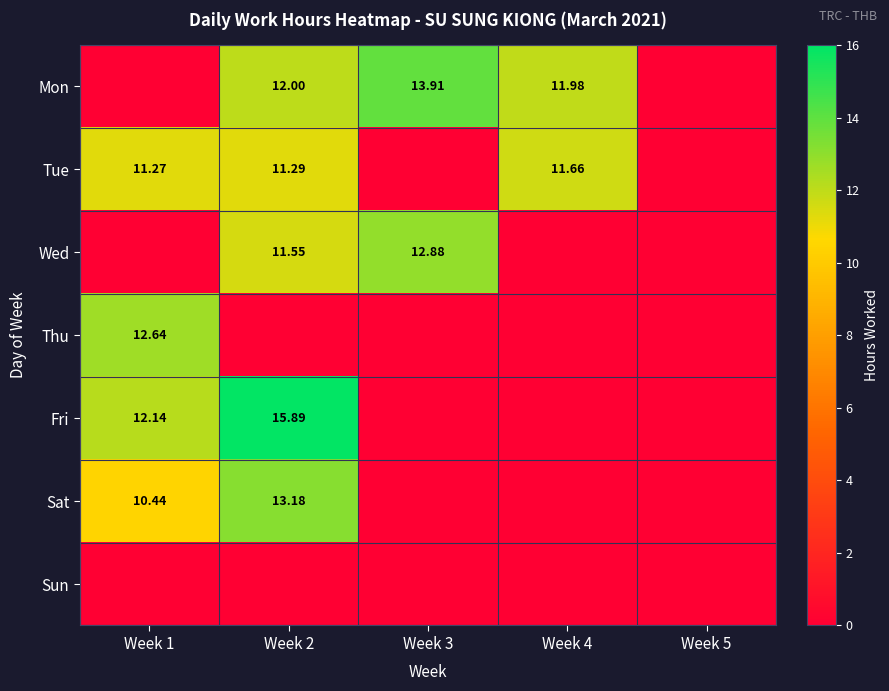

What is the highest value of the Sat series?

13.2